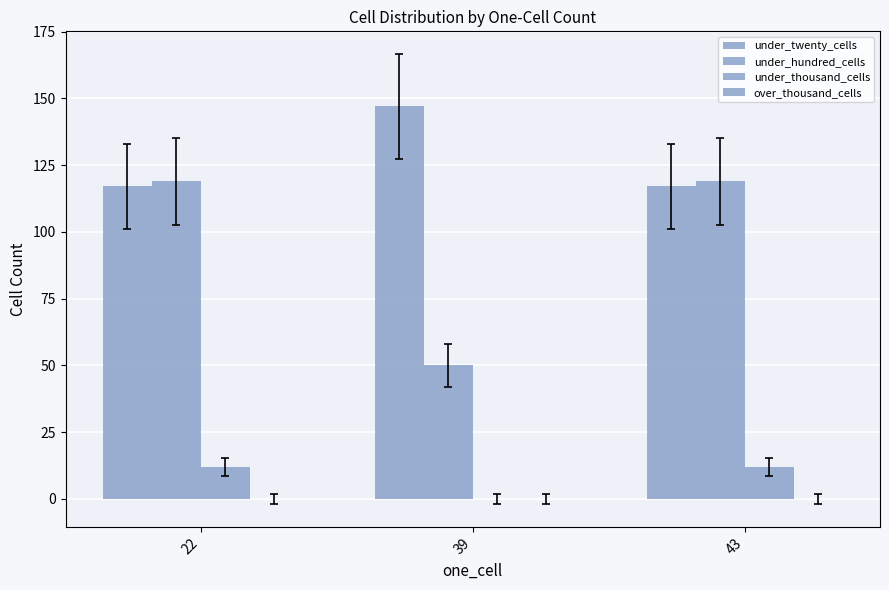

How many groups of bars are there?

3